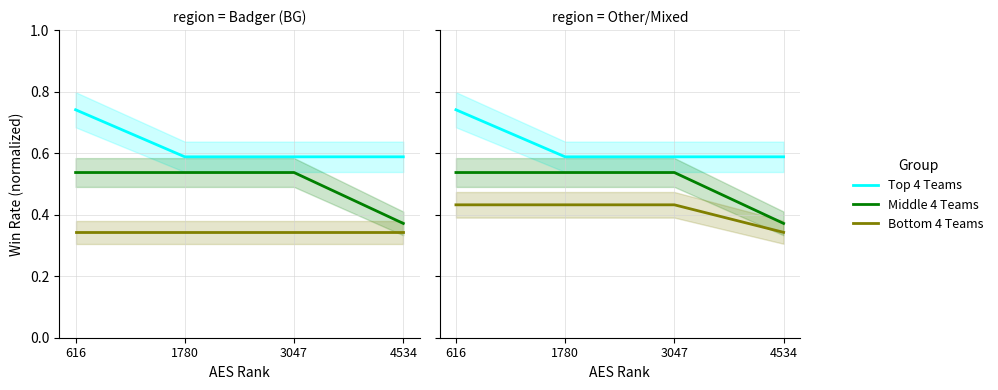

Reading left to right, extract all data points from this chart.

Top 4 Teams: 0.7	0.6	0.6	0.6
Middle 4 Teams: 0.5	0.5	0.5	0.4
Bottom 4 Teams: 0.4	0.4	0.4	0.3